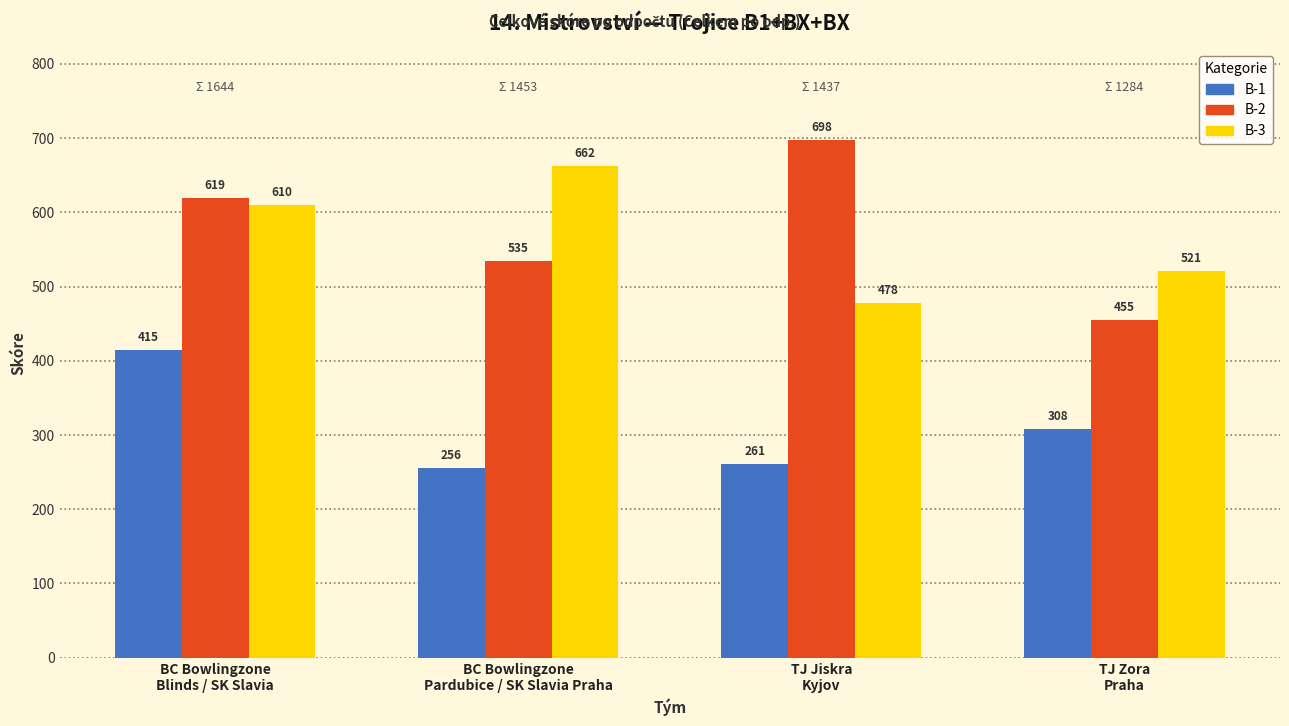

What is the value of the B-1 bar at the 4th from the left?

308